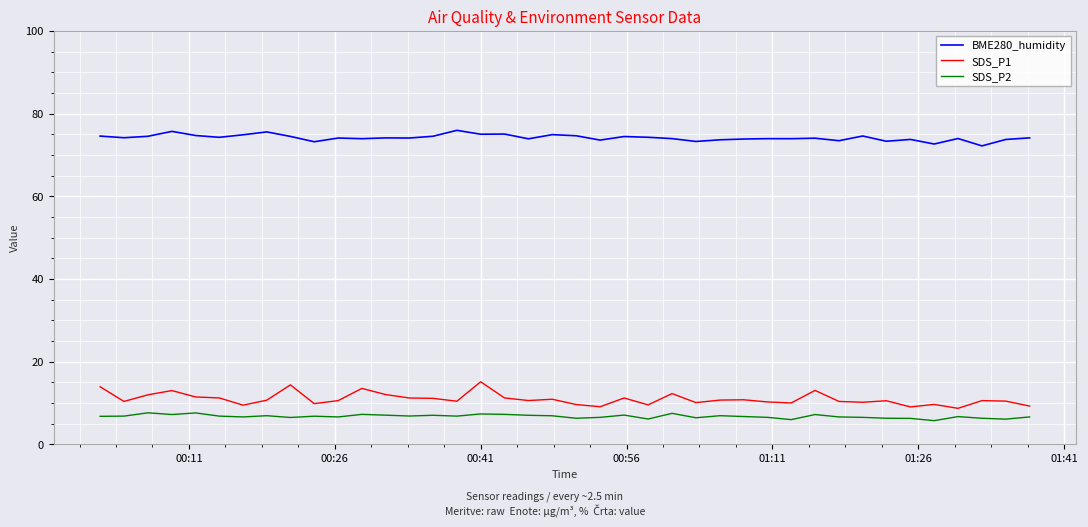

List the series in order of their peak value, highest first.

BME280_humidity, SDS_P1, SDS_P2